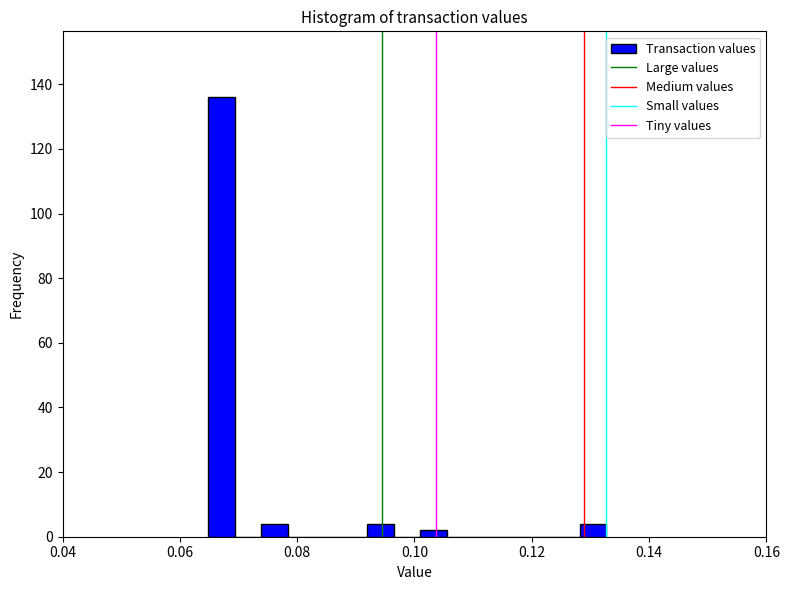

Around what value on the x-axis is the tallest bar? Give the approximate position of its centre, as read against the axis.

0.068